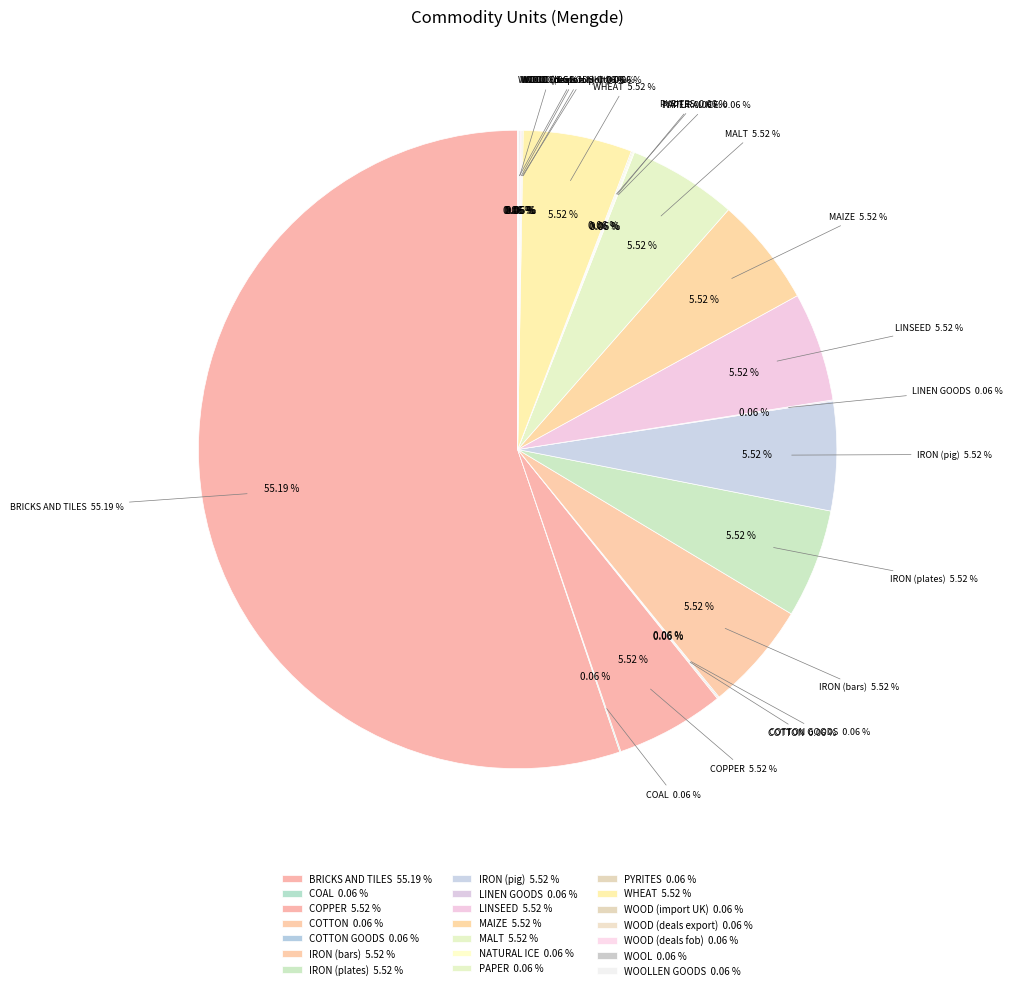

Which category has the biggest portion of the pie?

BRICKS AND TILES